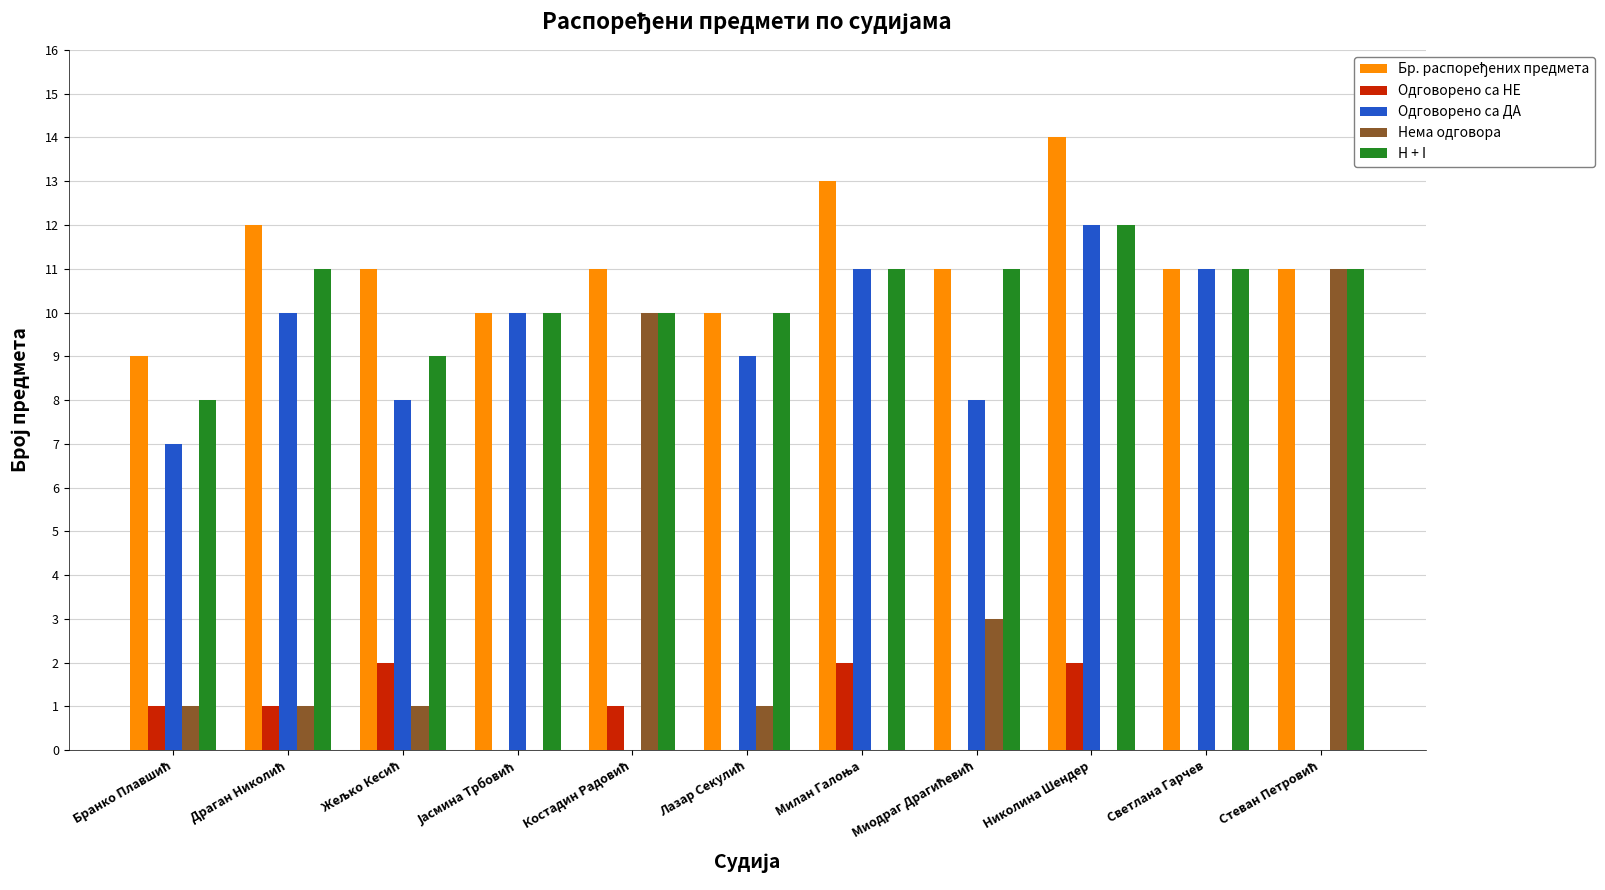

How many distinct data groups are displayed?

5